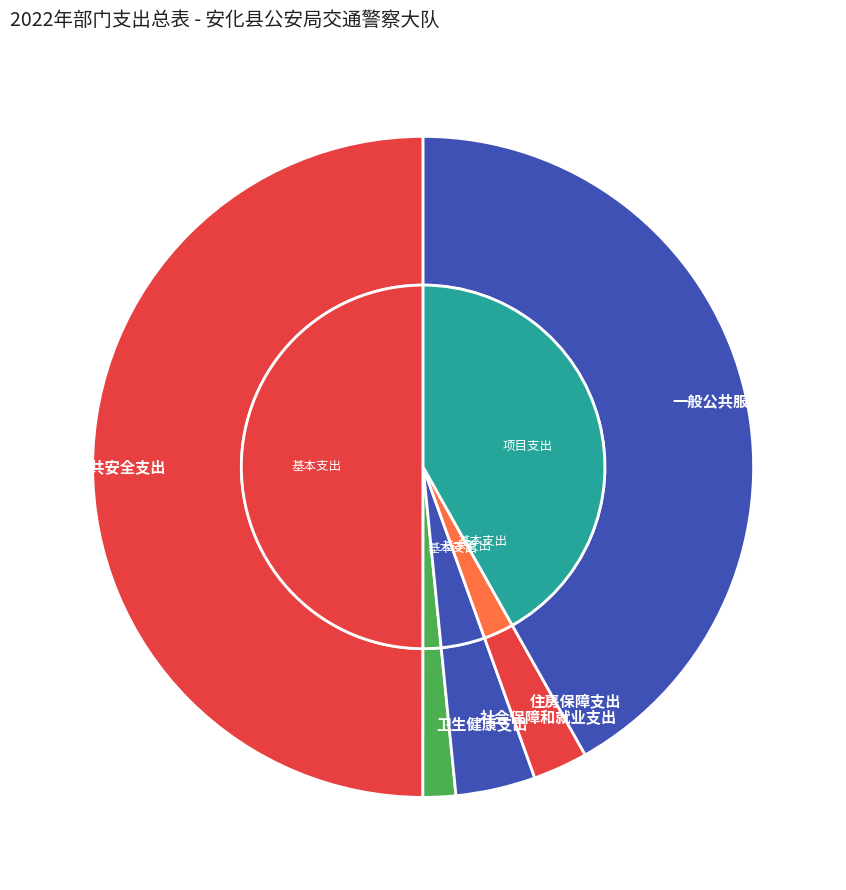

How many segments does this pie chart have?

5